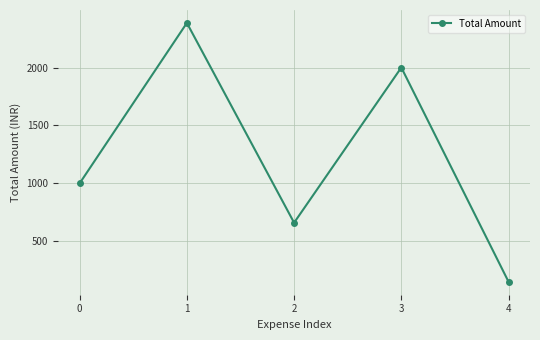

The value at 3 is 2000. True or false?

True